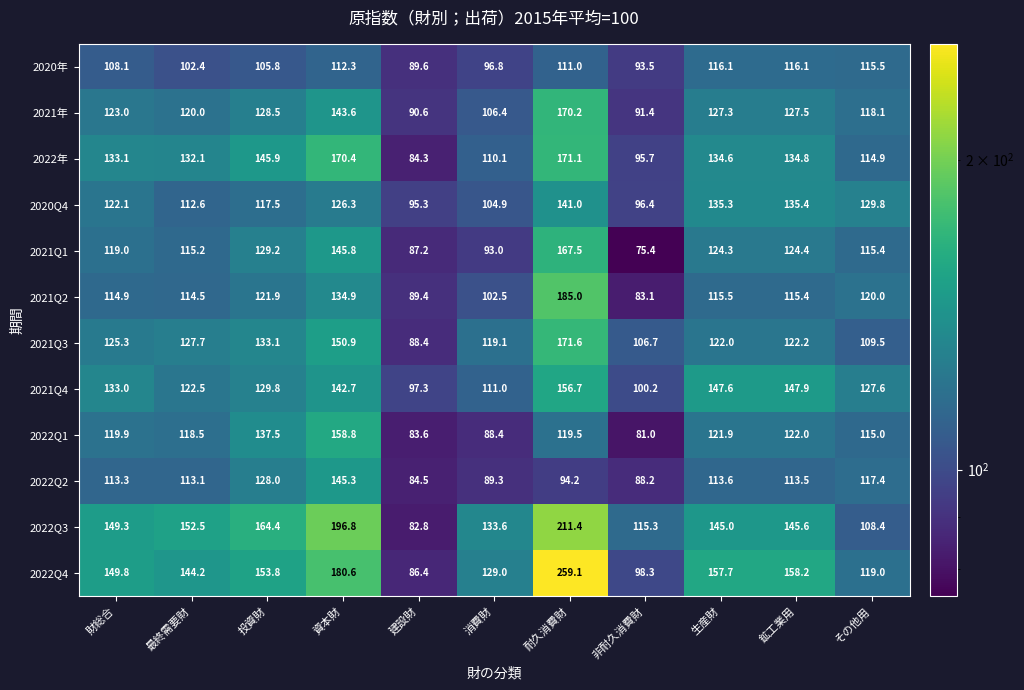

List the series in order of their peak value, highest first.

2022Q4, 2022Q3, 2021Q2, 2021Q3, 2022年, 2021年, 2021Q1, 2022Q1, 2021Q4, 2022Q2, 2020Q4, 2020年